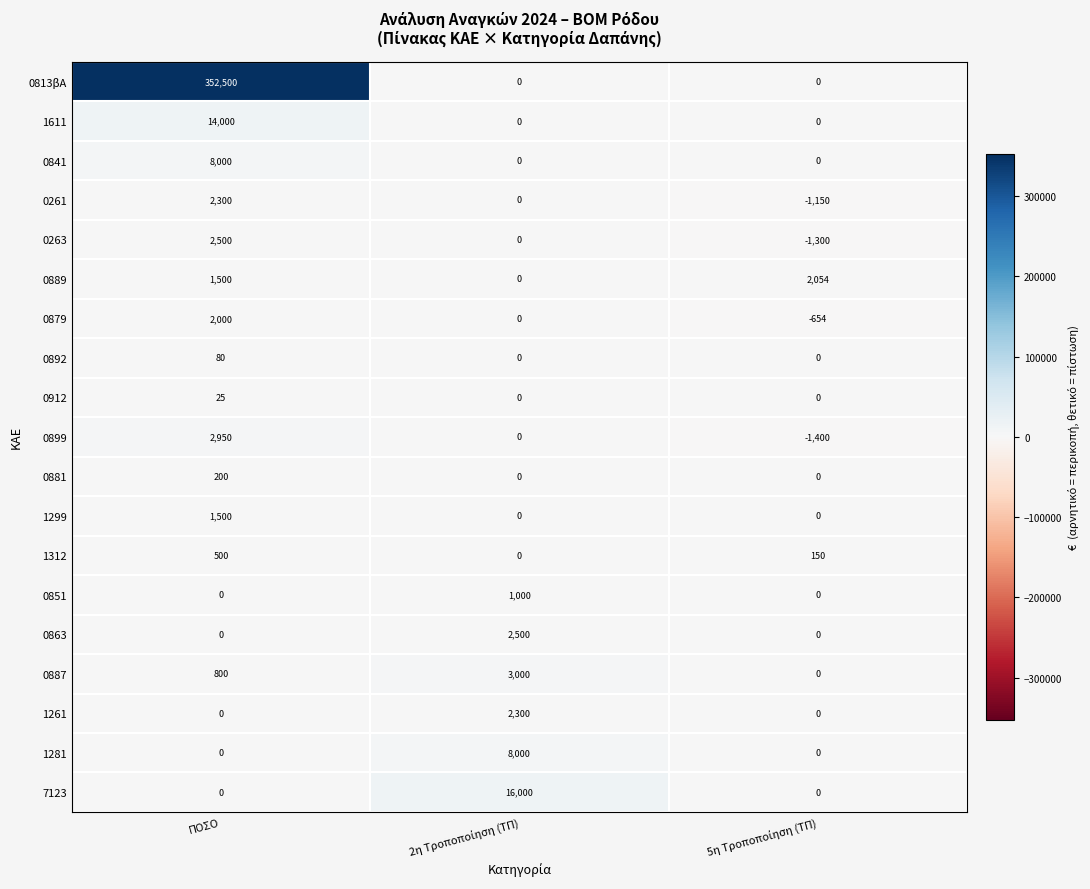

At which category is the sum across all series the highest?

ΠΟΣΟ